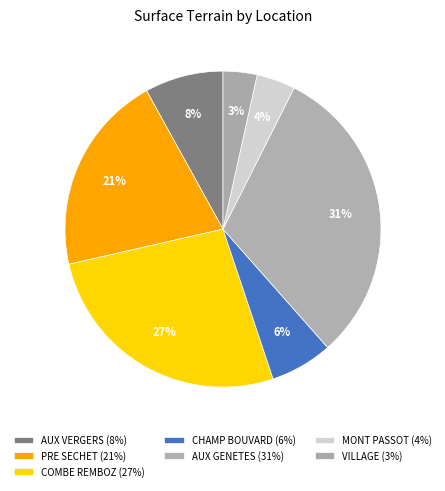

Which category has the smallest portion of the pie?

VILLAGE